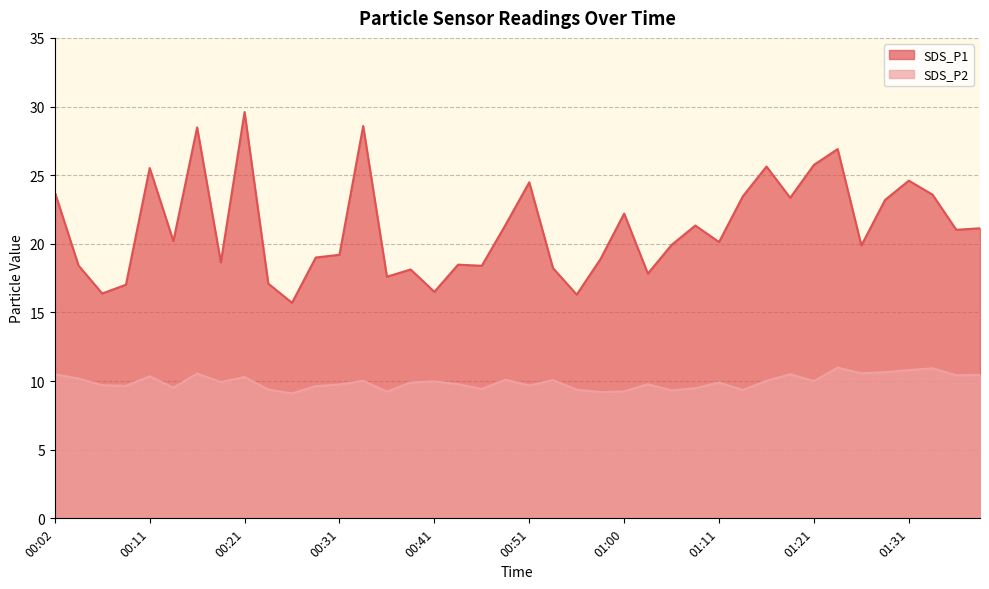

What is the label of the 22nd point from the left?

00:53